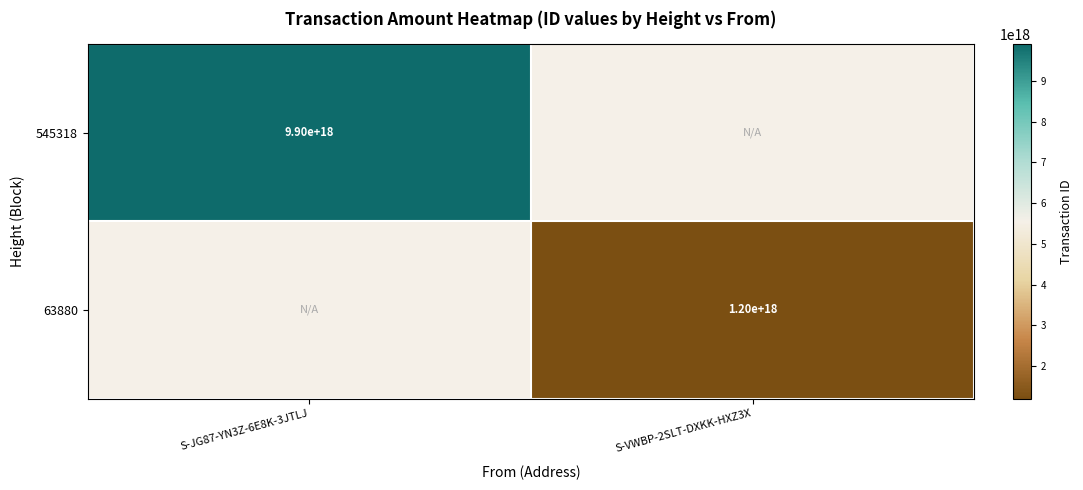

Which has a higher value, S-VWBP-2SLT-DXKK-HXZ3X or S-JG87-YN3Z-6E8K-3JTLJ?

S-JG87-YN3Z-6E8K-3JTLJ